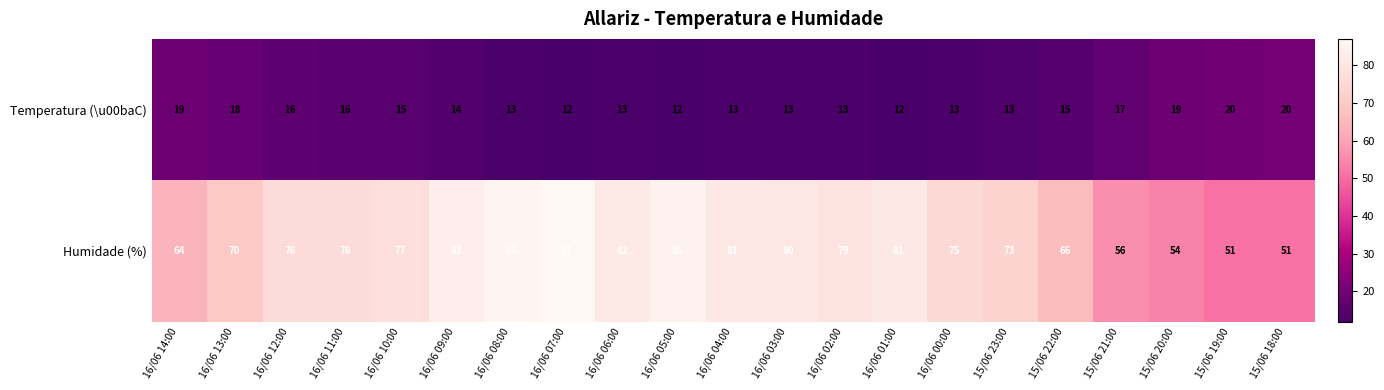

True or false: Humidade (%) has a value of 36 at 15/06 21:00.

False